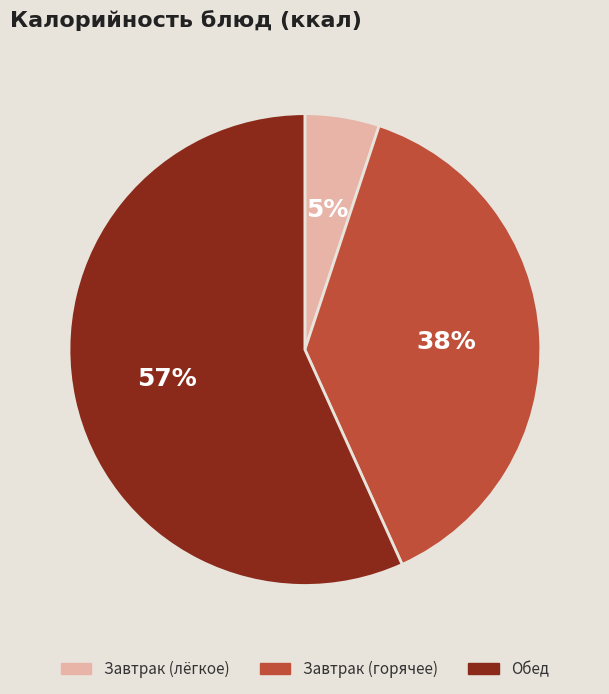

Between Завтрак (лёгкое) and Обед, which is larger?

Обед